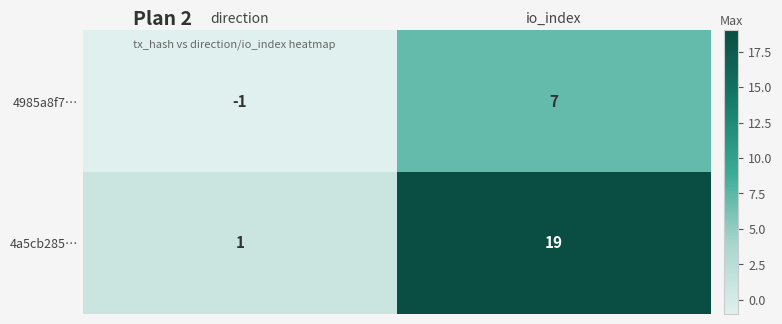

Is the value of 4a5cb285… at direction greater than the value of 4985a8f7… at io_index?

No